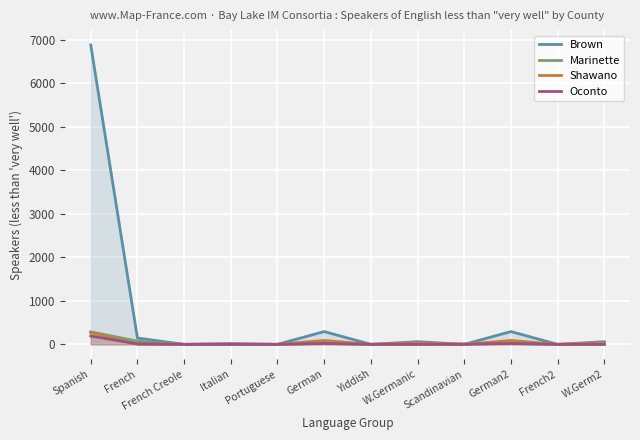

What is the average value of the Brown series?

646